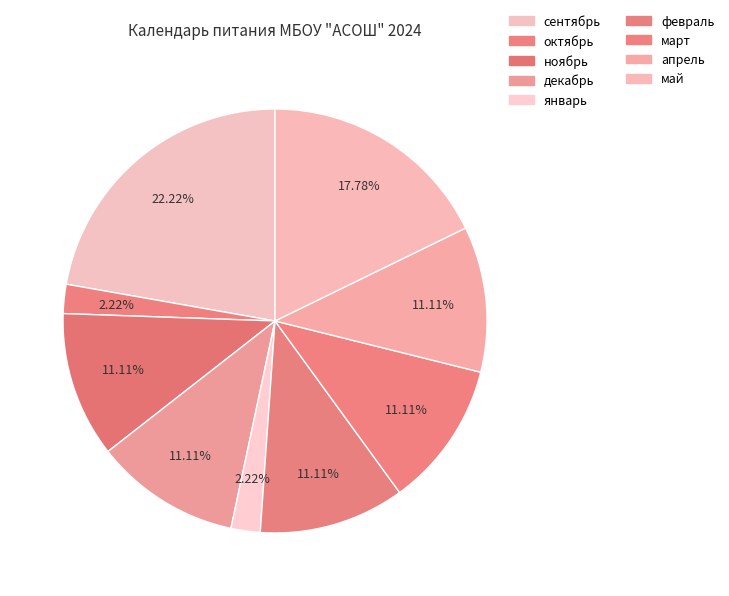

Is there a majority slice in this chart?

No